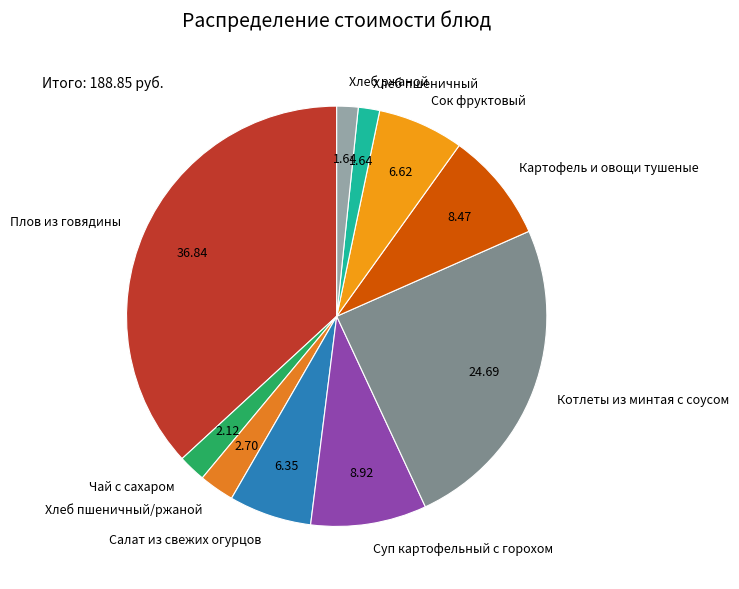

Which slice is the largest?

Плов из говядины